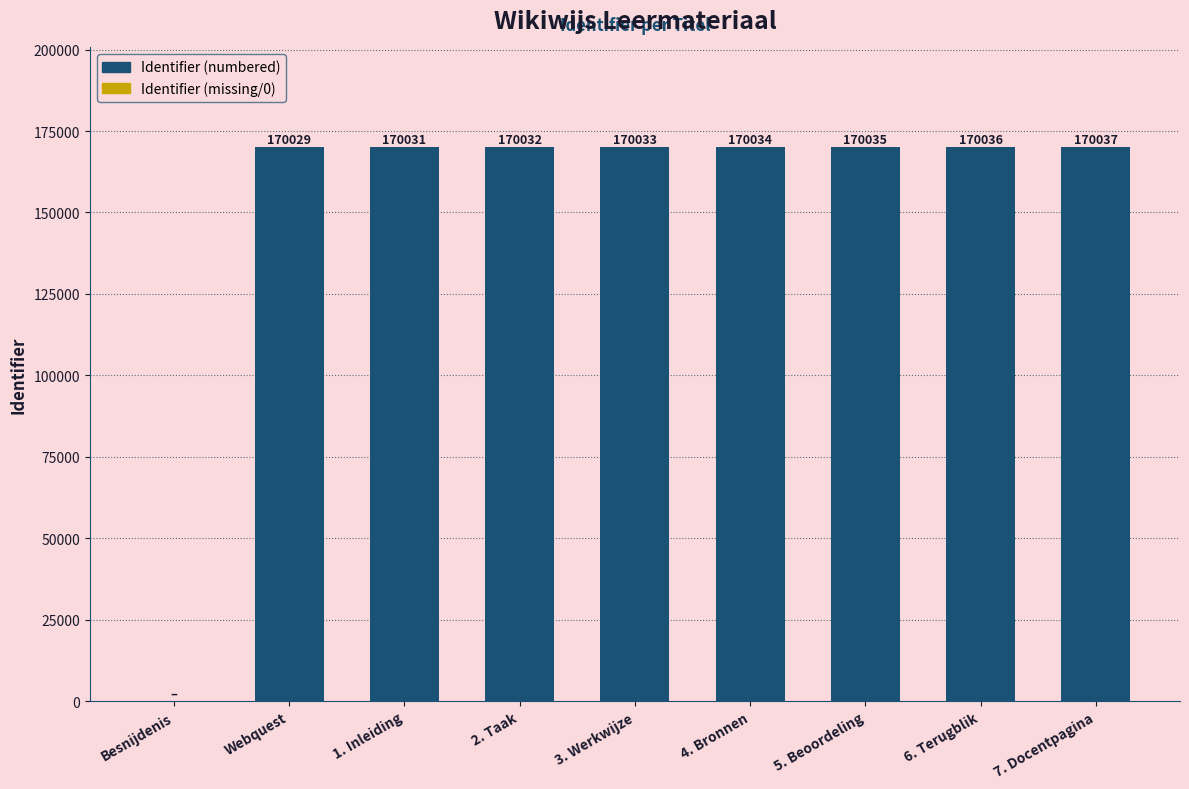

Reading left to right, list all the values displayed in this chart.

0	170029	170031	170032	170033	170034	170035	170036	170037